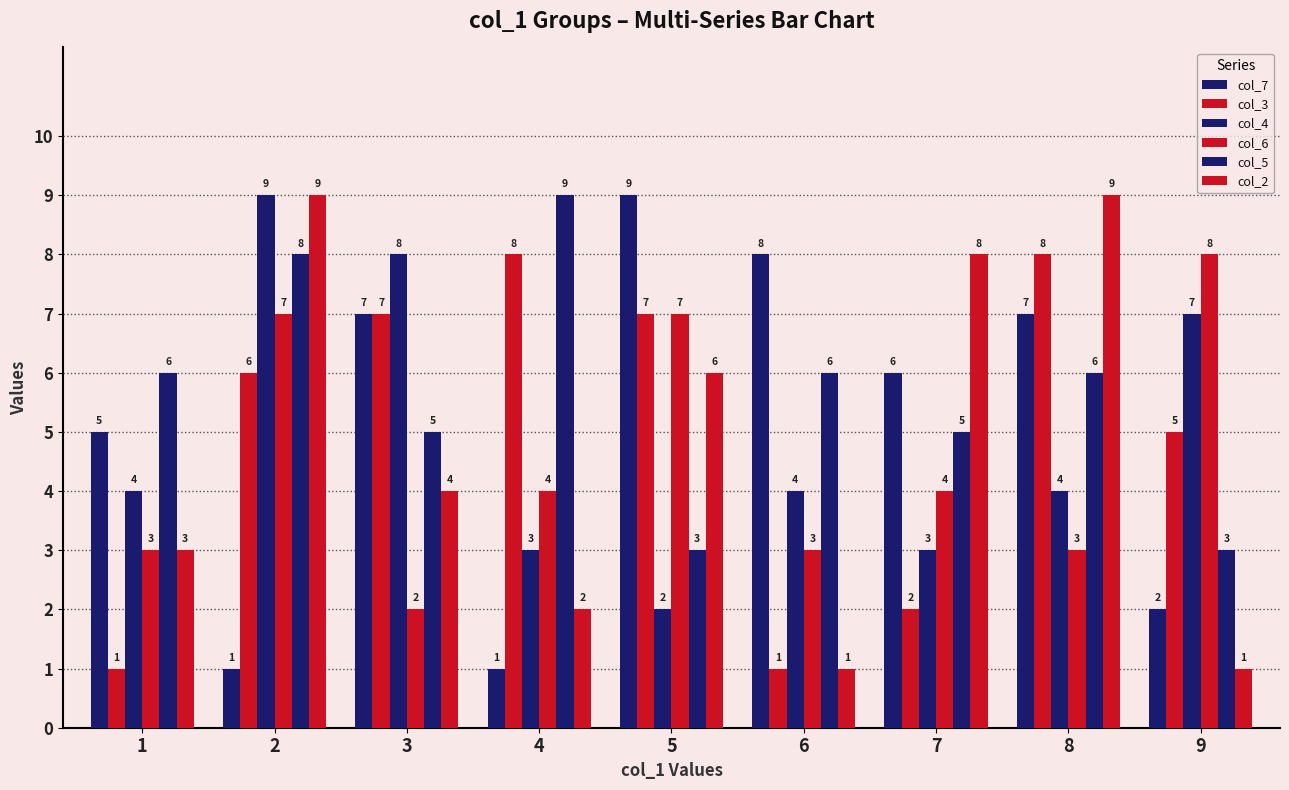

Between 6 and 3, which is larger?

6